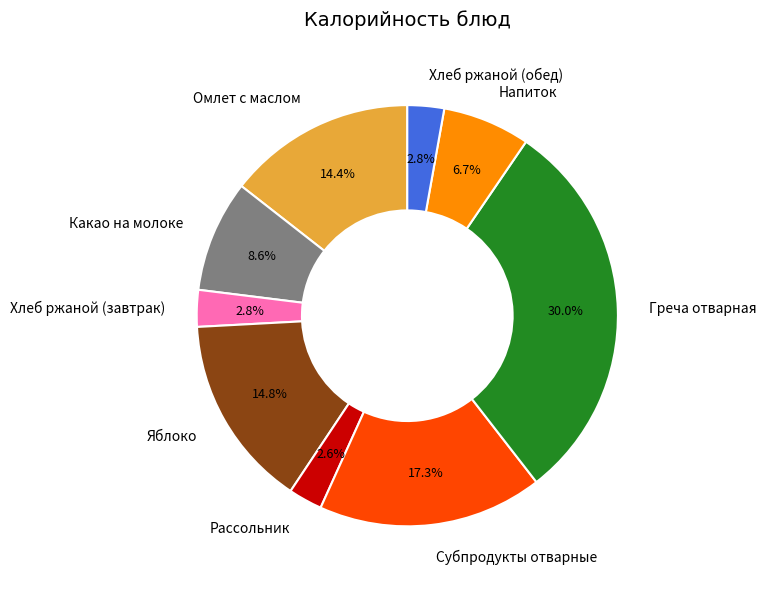

What percentage is NOT represented by Яблоко?

85.2%